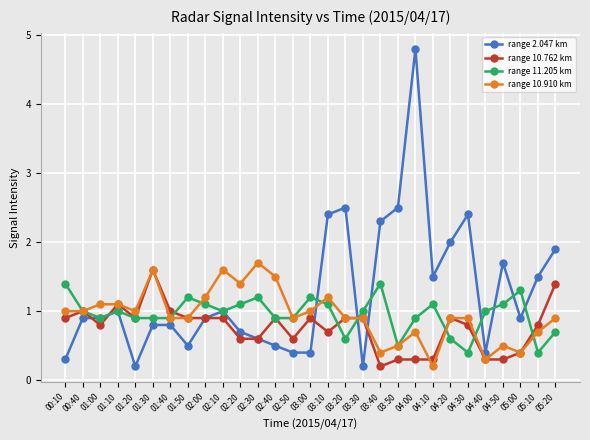

What is the sum of the range 2.047 km values at 04:00 and 01:50?

5.3